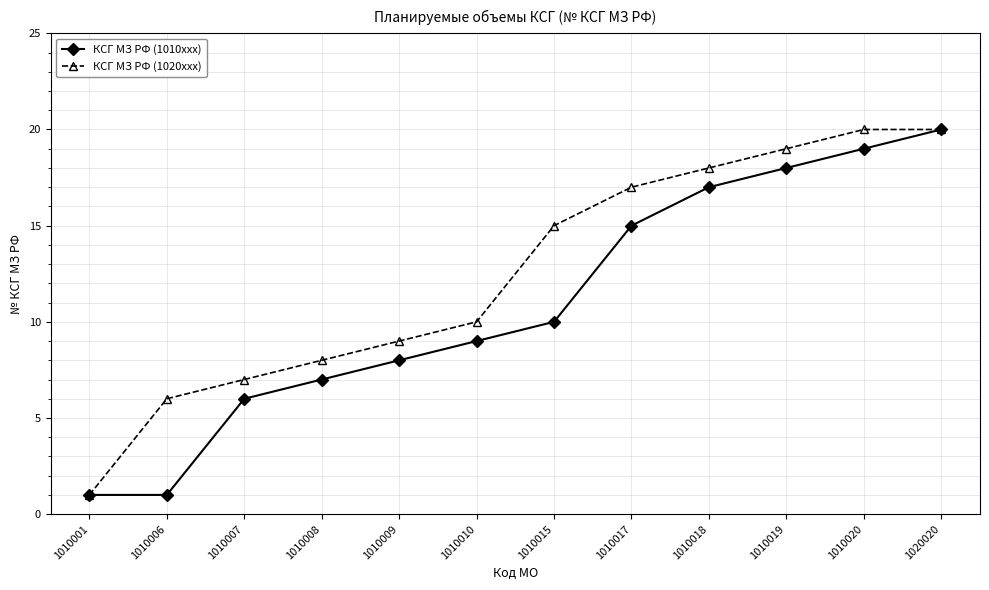

What is the sum of the КСГ МЗ РФ (1020xxx) values at 1010006 and 1010020?

26